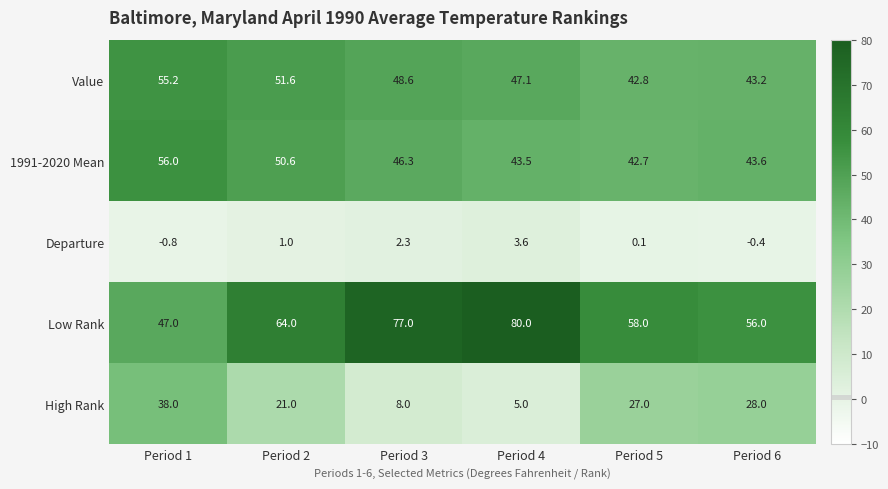

What is the difference between the Departure values at Period 2 and Period 4?

2.6